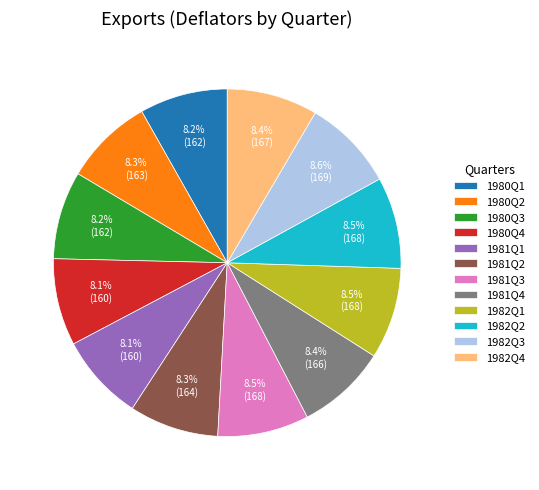

Does any single category account for the majority?

No